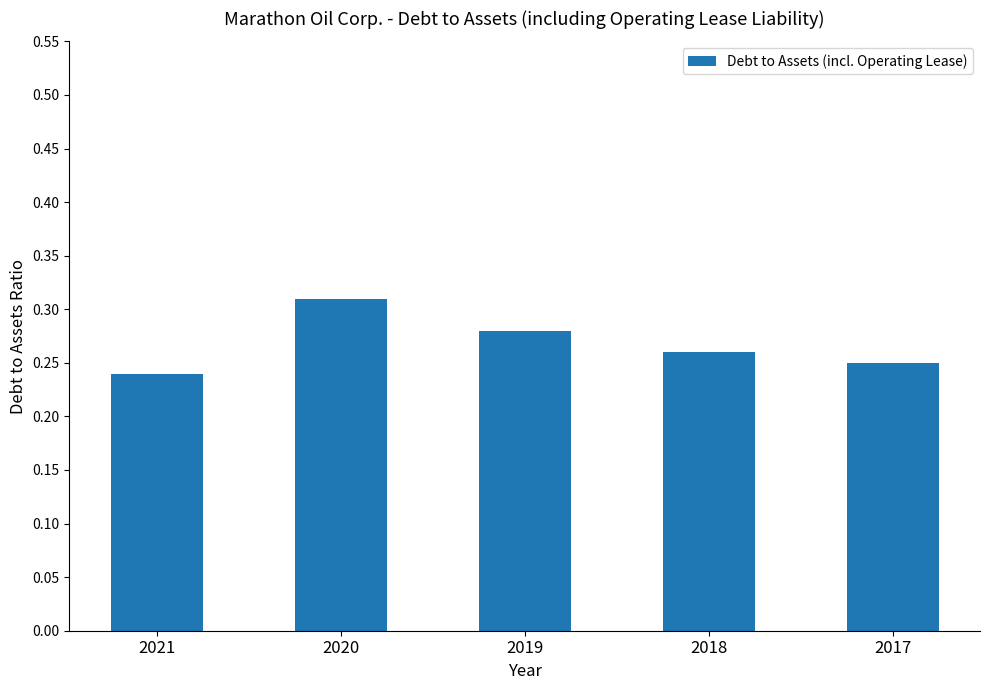

Is it true that the value at 2019 is 0.5?

False